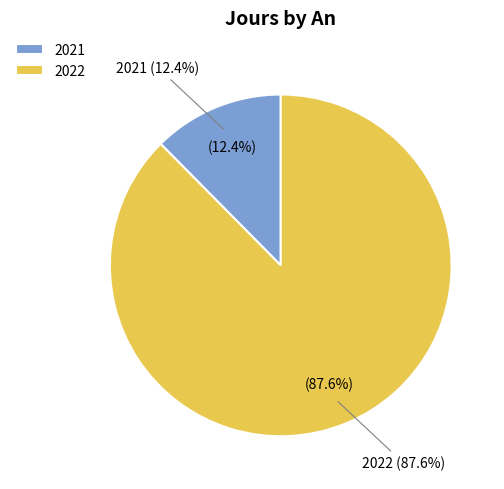

What percentage do 2022 and 2021 together represent?

100.0%